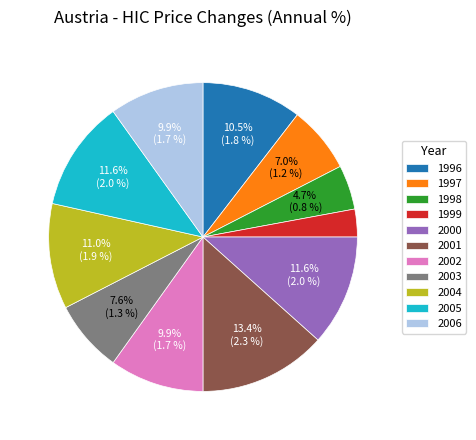

Is it true that 2002 is 24% of the pie?

False